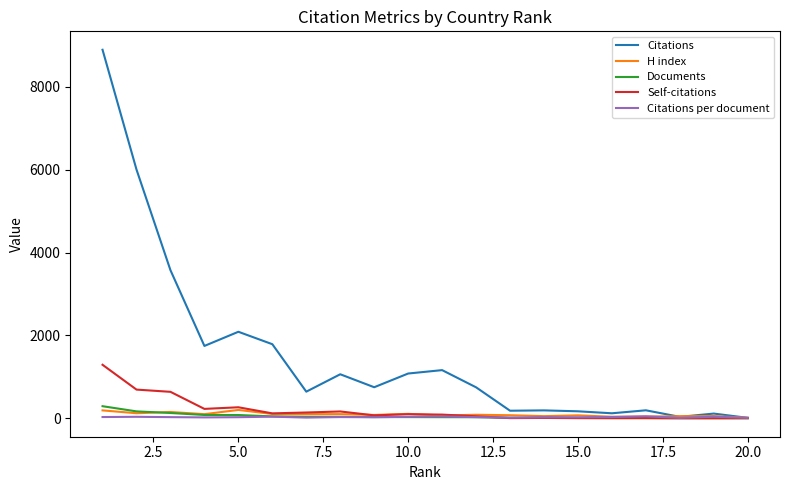

Which series has the widest spread of values?

Citations